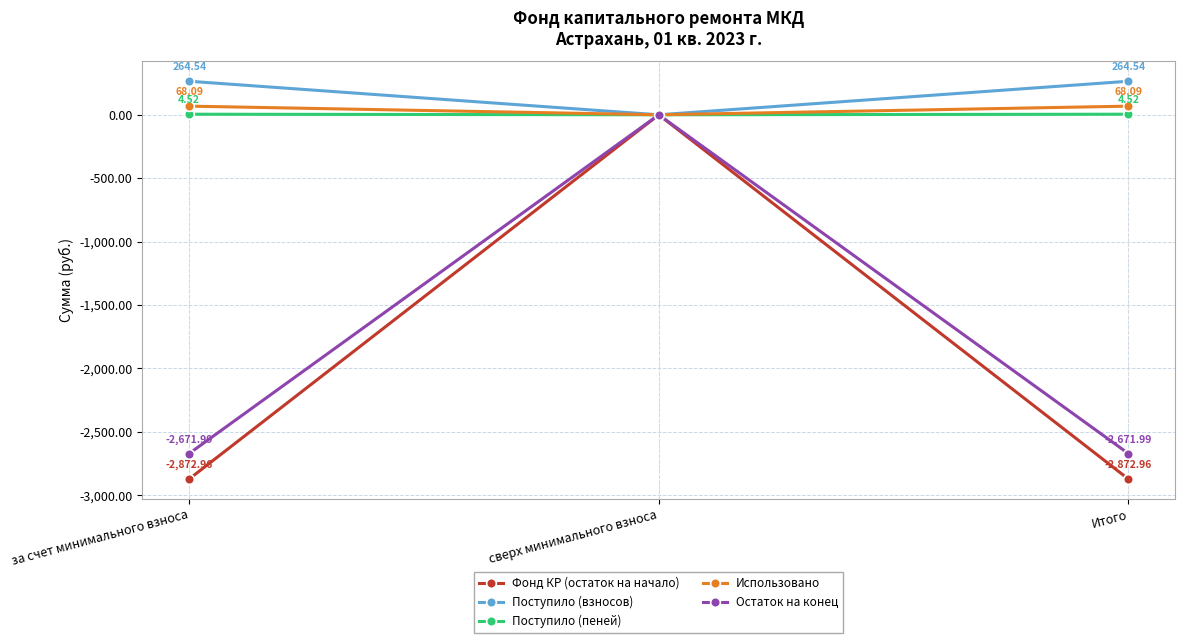

Reading left to right, extract all data points from this chart.

Фонд КР (остаток на начало): -2873.0	0.0	-2873.0
Поступило (взносов): 264.5	0.0	264.5
Поступило (пеней): 4.5	0.0	4.5
Использовано: 68.1	0.0	68.1
Остаток на конец: -2672.0	0.0	-2672.0